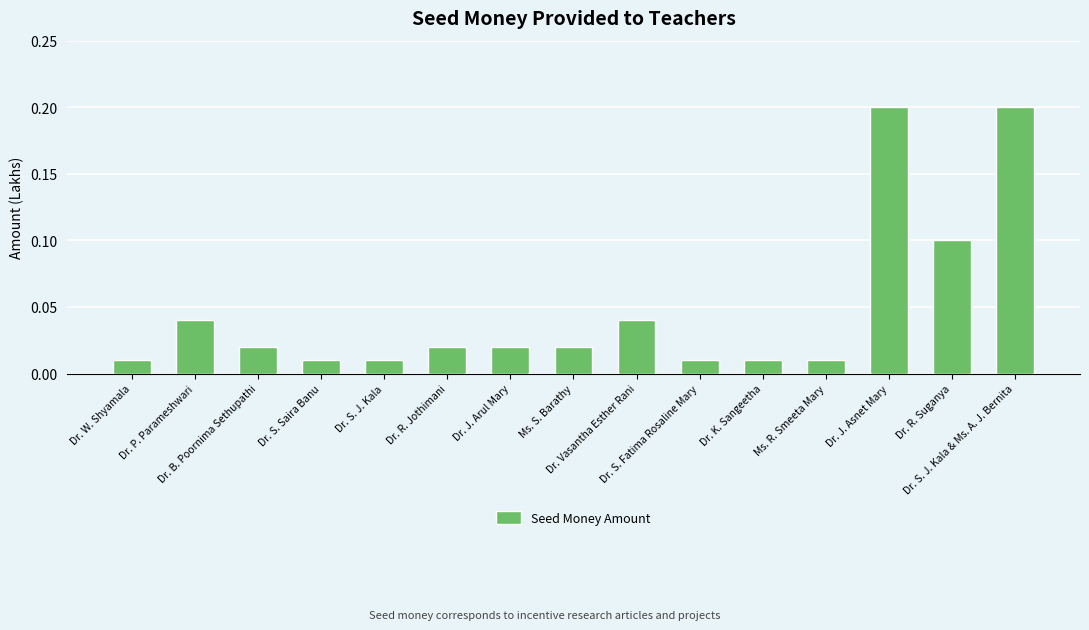

What is the value of the 14th bar from the left?

0.1